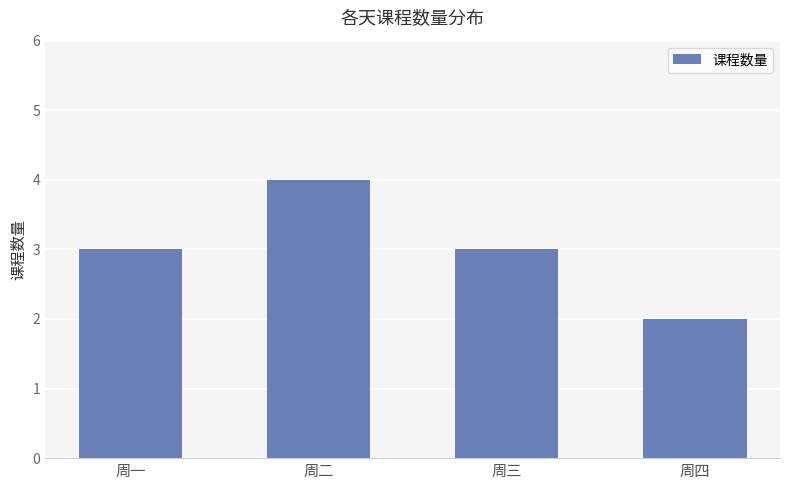

What is the difference between the values at 周一 and 周二?

1